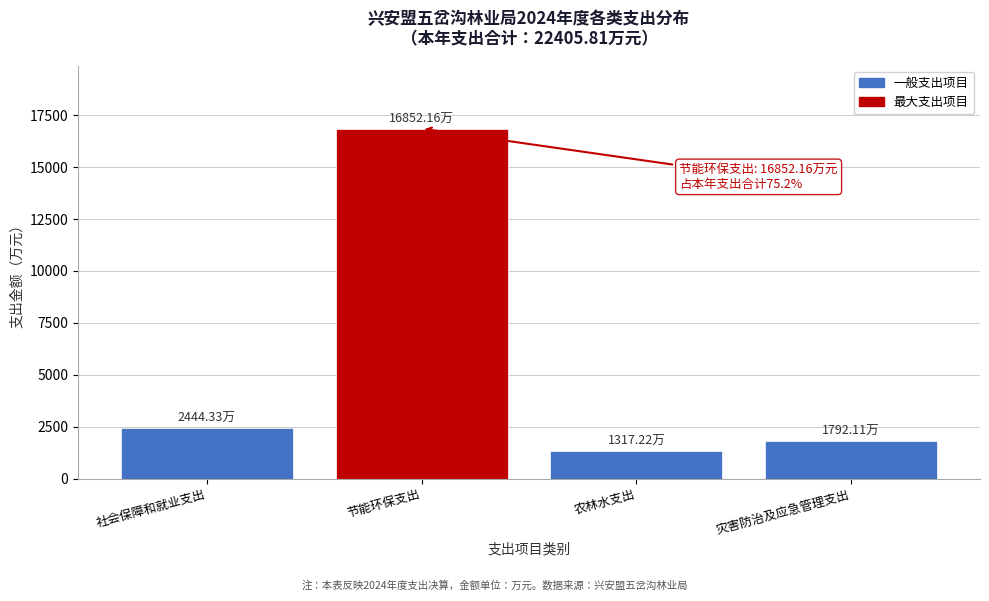

What is the average value?

5601.5